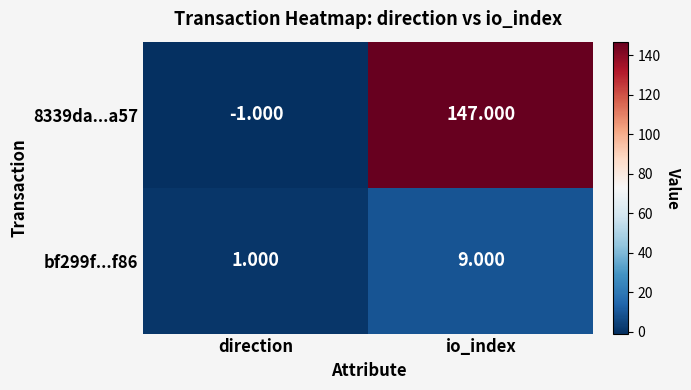

How many series are shown in this chart?

2